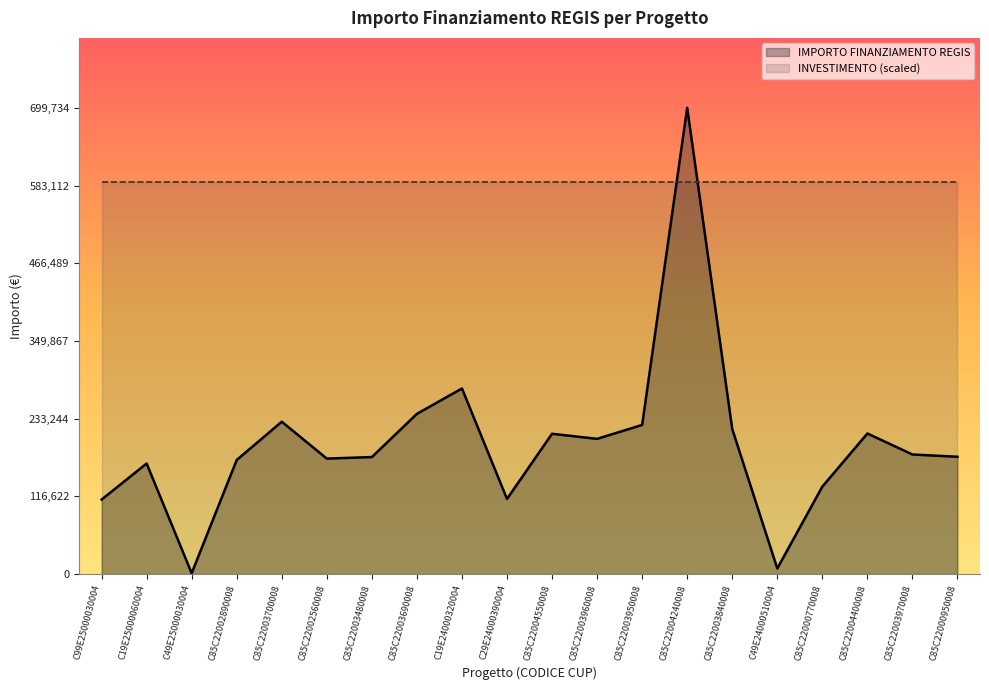

Approximately how many times larger is the value at C85C22000950008 compared to C85C22000770008?

1.3